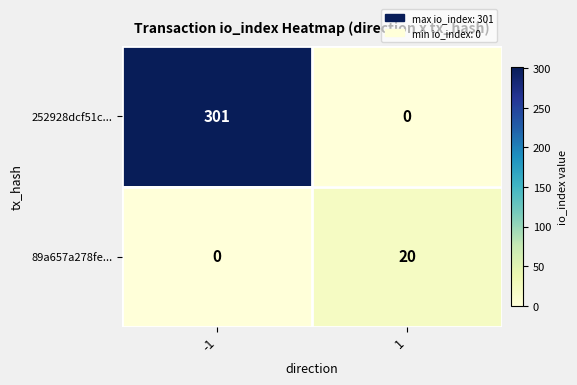

At which category is the sum across all series the highest?

-1